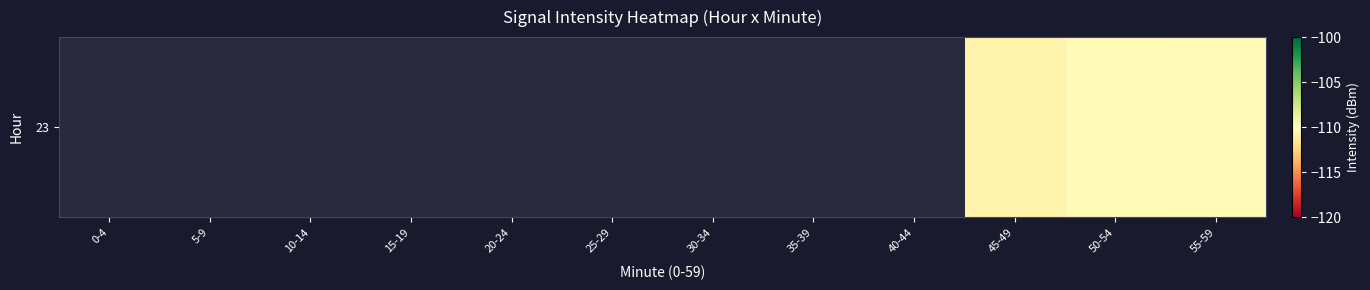

At which category does the chart reach its minimum across all series?

45-49